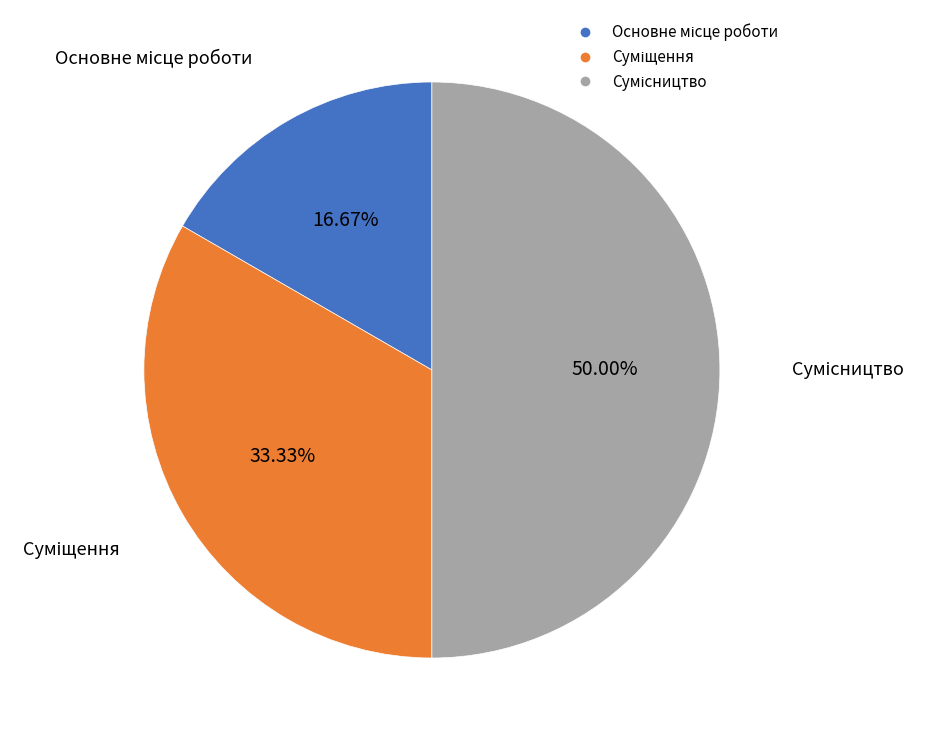

Which slice is the largest?

Сумісництво